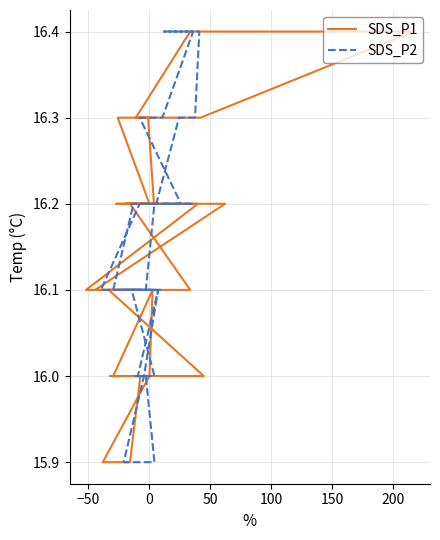

Where is the first local maximum for SDS_P1?

200